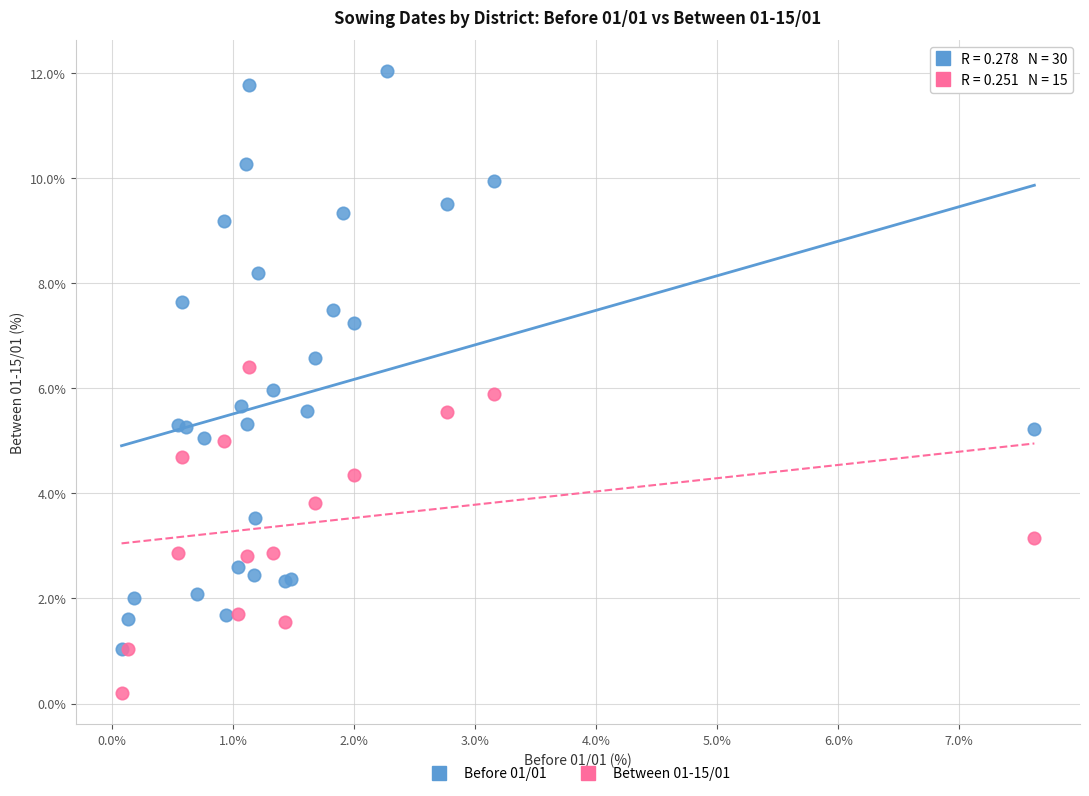

Which series reaches the minimum Y coordinate?

Between 01-15/01